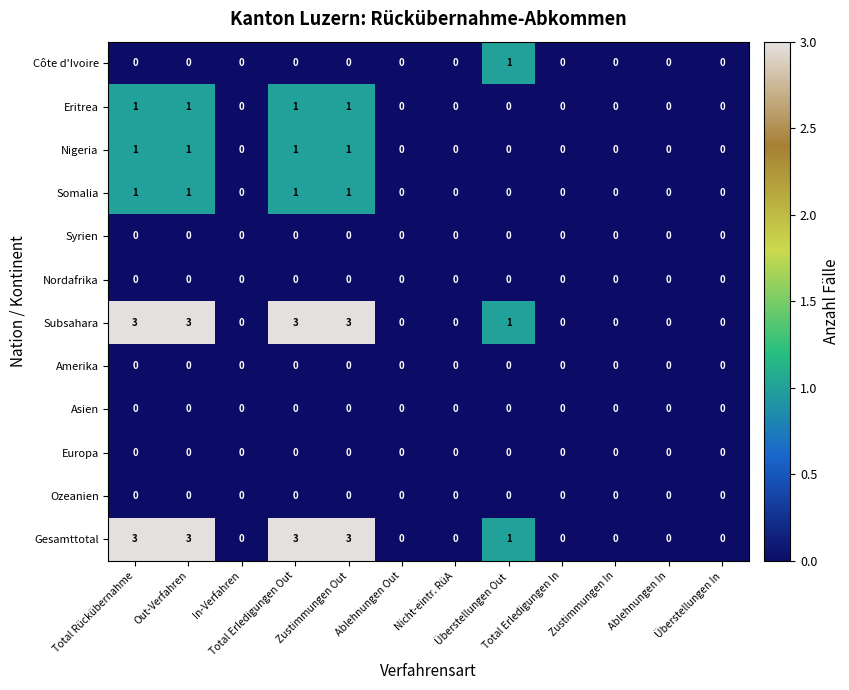

What is the greatest value displayed?

3